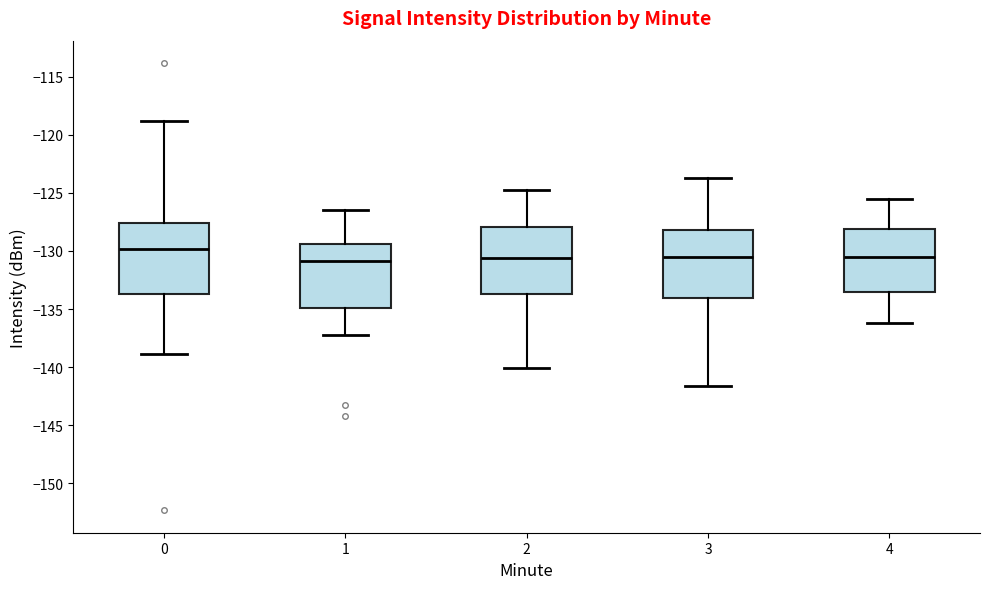

Reading left to right, transcribe this box plot: for each box, give where its median line is, the range the box spans, and where its two whiskers end, as read against the y-axis. The values are not printed on the chart, so give them approximately, as read against the axis.

0: median -130.0, box -133.5 to -127.5, whiskers -139.0 to -119.0
1: median -131.0, box -135.0 to -129.5, whiskers -137.0 to -126.5
2: median -130.5, box -133.5 to -128.0, whiskers -140.0 to -125.0
3: median -130.5, box -134.0 to -128.0, whiskers -141.5 to -123.5
4: median -130.5, box -133.5 to -128.0, whiskers -136.0 to -125.5